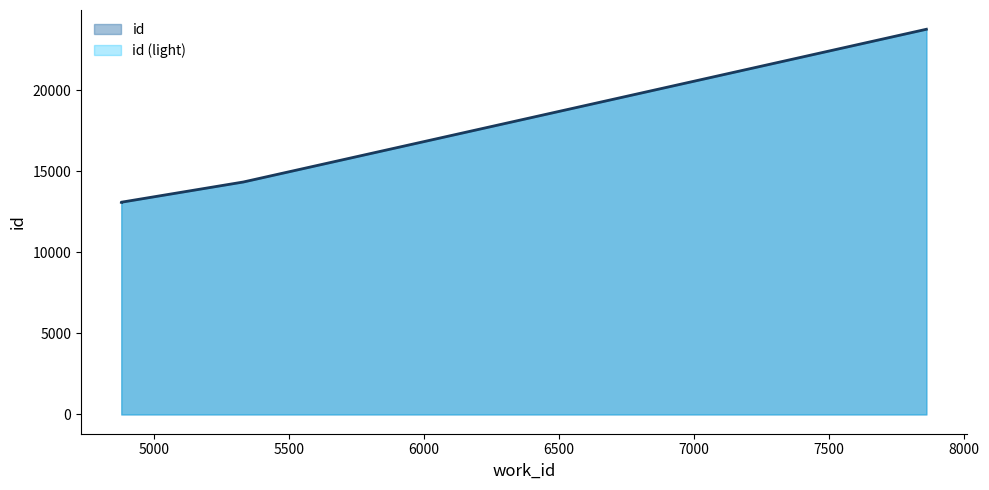

How many data points does each series have?

4